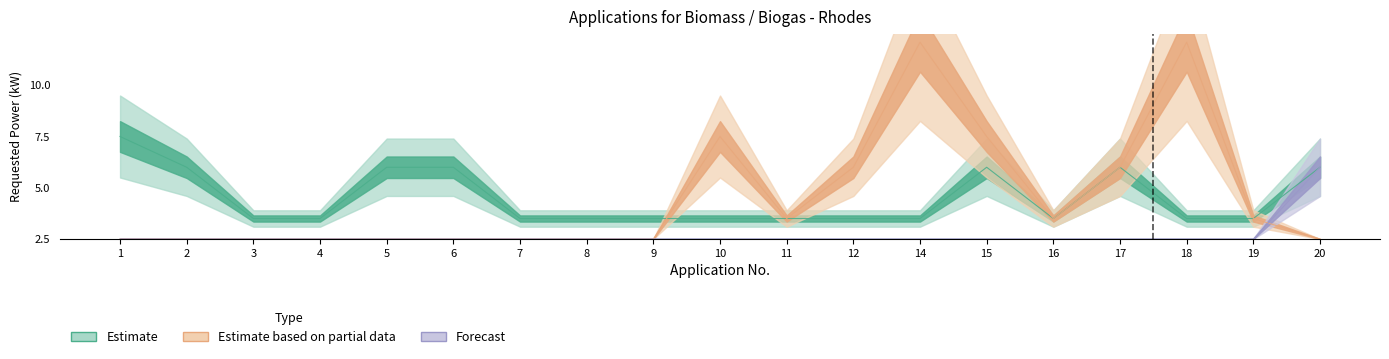

True or false: Estimate based on partial data has more than 1 interior local peaks.

True